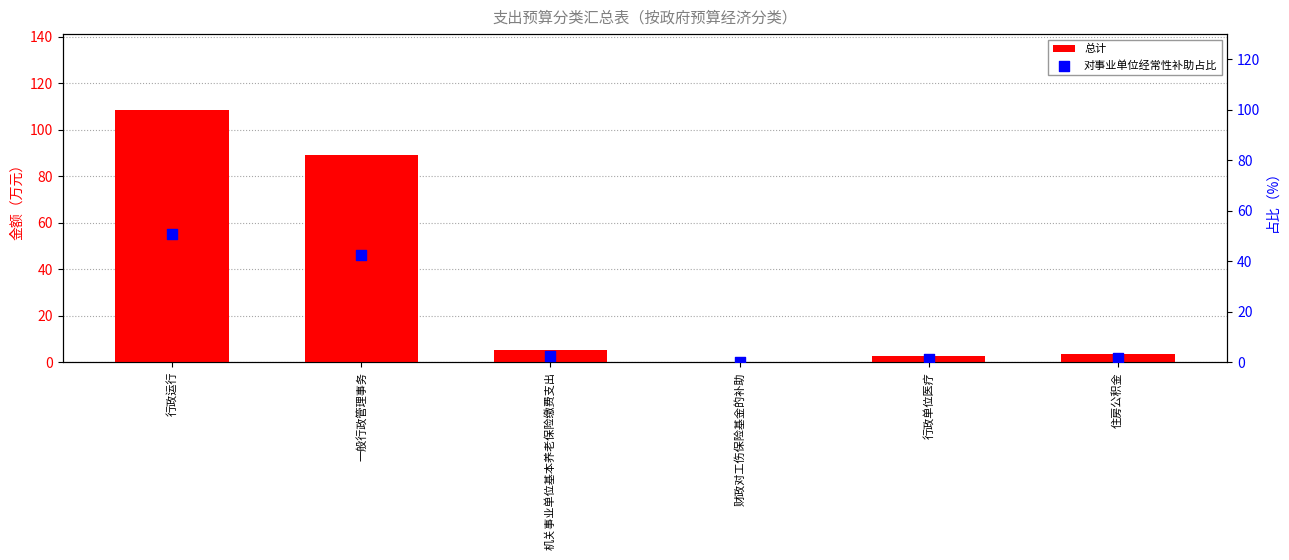

Which series has the widest spread of Y values?

总计